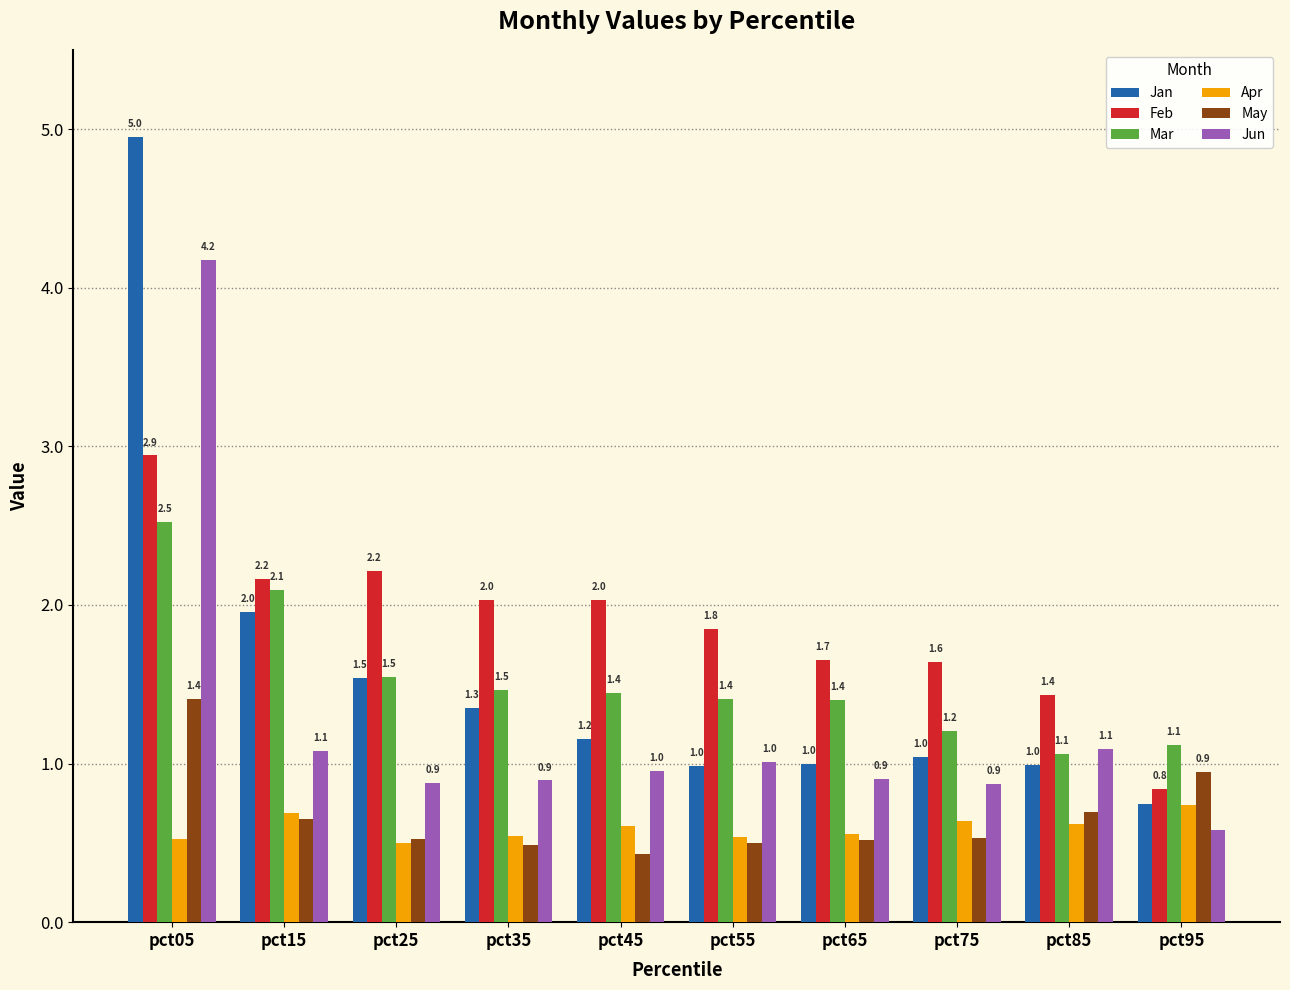

Which series changed the most between pct25 and pct85?

Feb